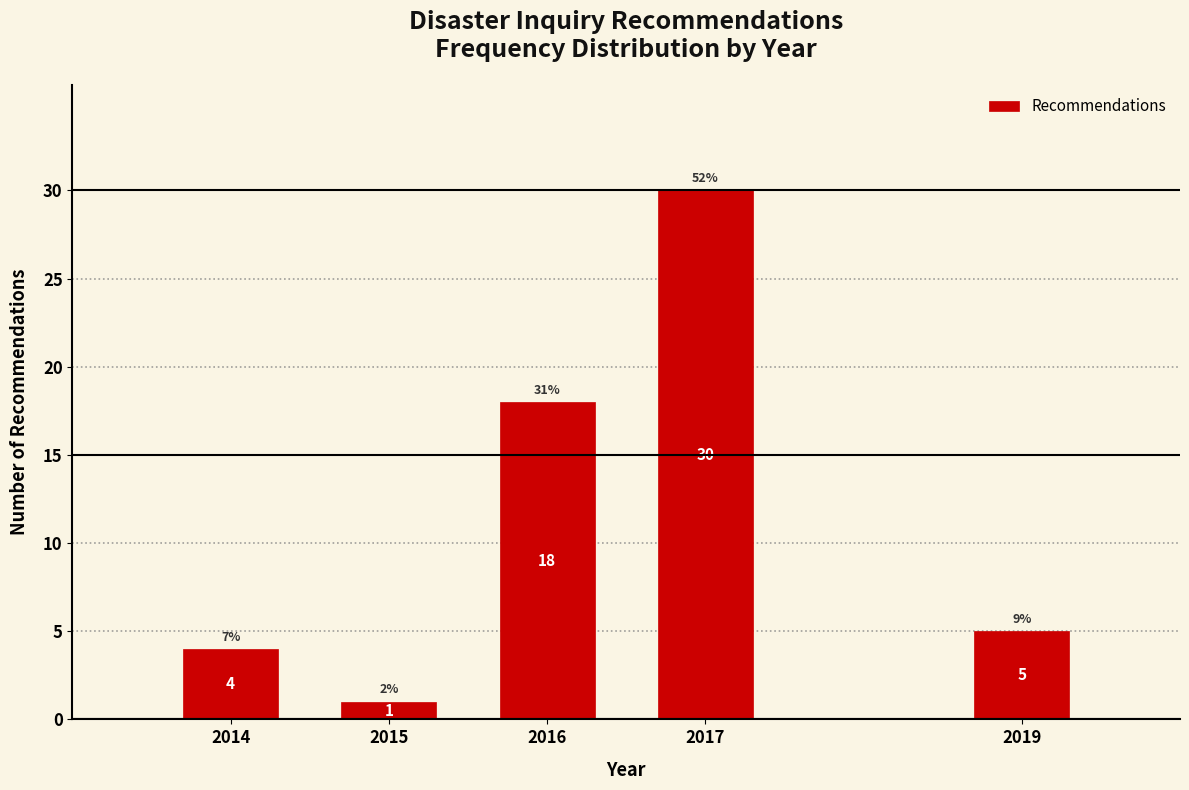

Reading left to right, extract all data points from this chart.

2014=4	2015=1	2016=18	2017=30	2019=5